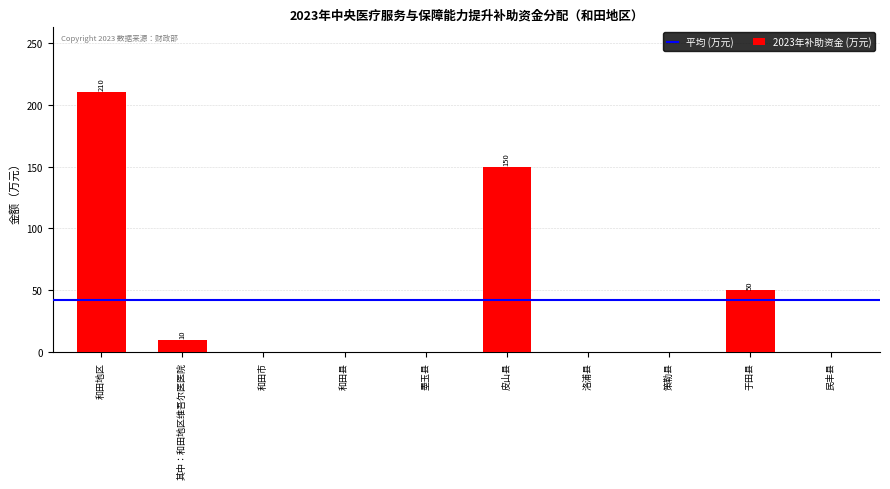

The chart shows a value of 18 at 其中：和田地区维吾尔医医院. True or false?

False